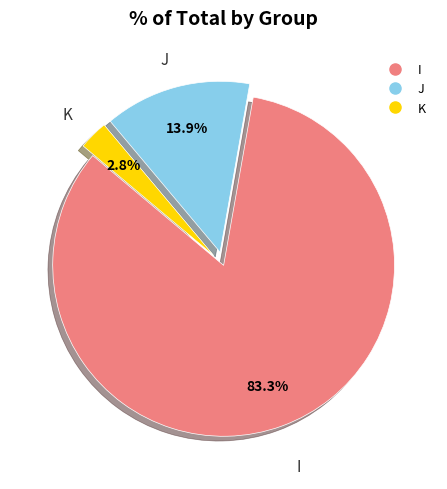

To the nearest percent, what is the average slice percentage?

33%